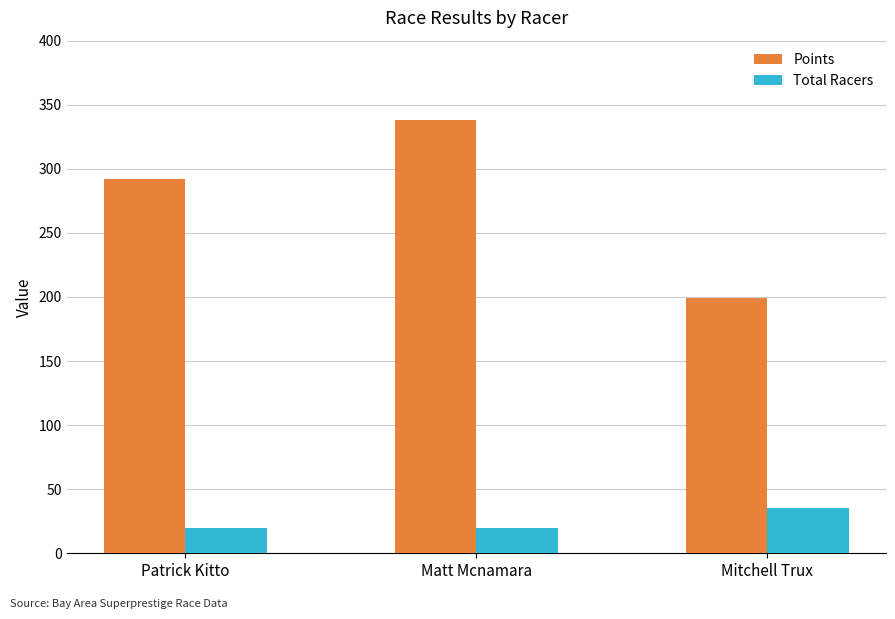

At which category is the sum across all series the highest?

Matt Mcnamara